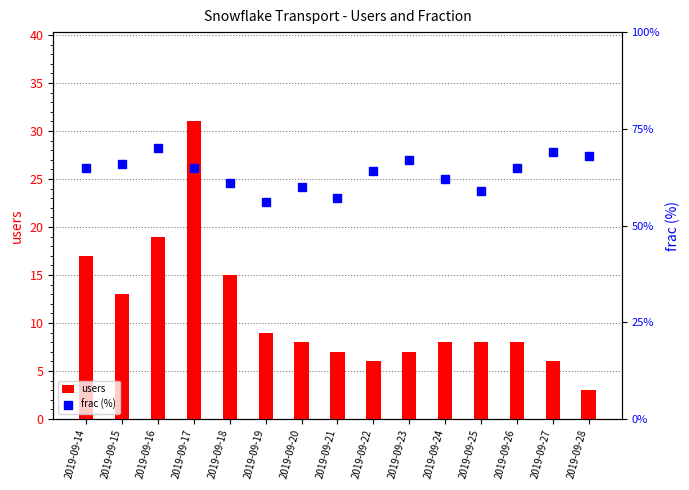

What are all the series names shown in the legend?

users, frac (%)